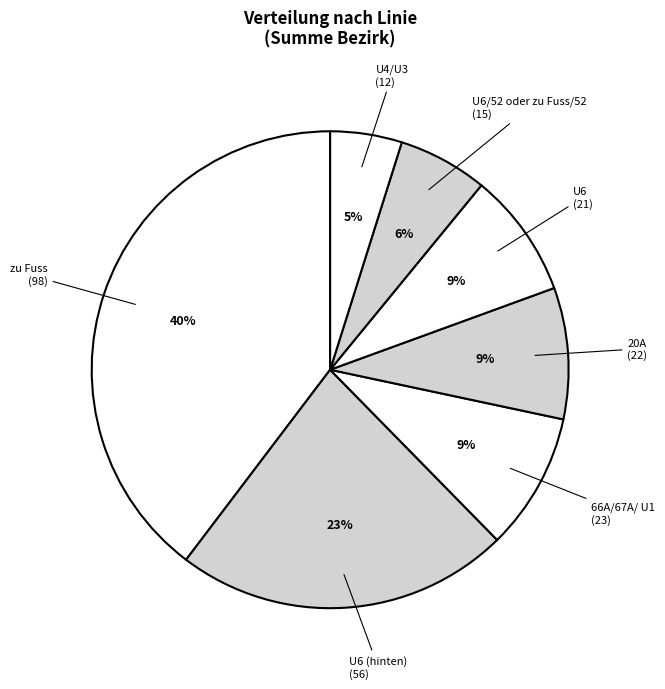

How many segments does this pie chart have?

7